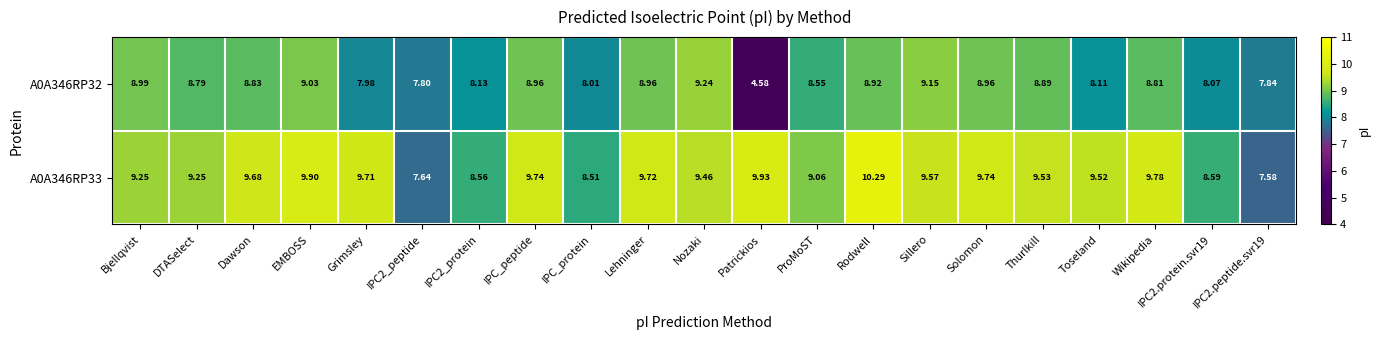

Which category has the highest value across all series?

Rodwell